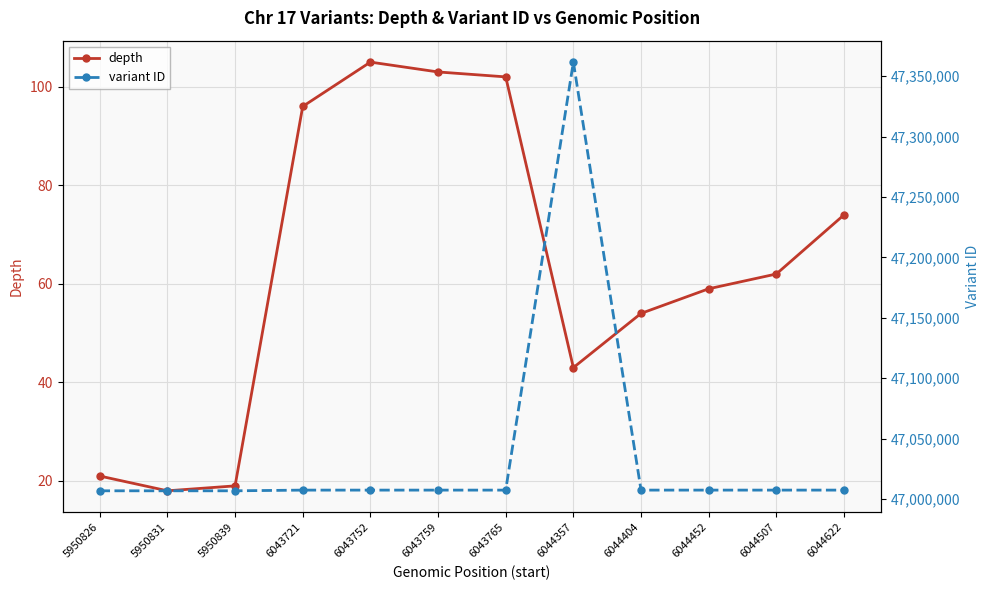

In depth, how many points are higher than both neighbors (excluding endpoints)?

1